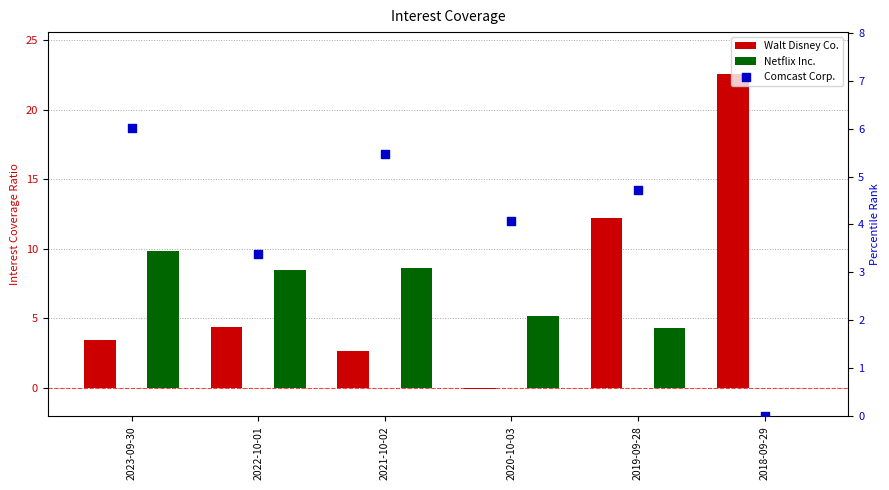

What is the total value across all series at 2021-10-02?

16.8